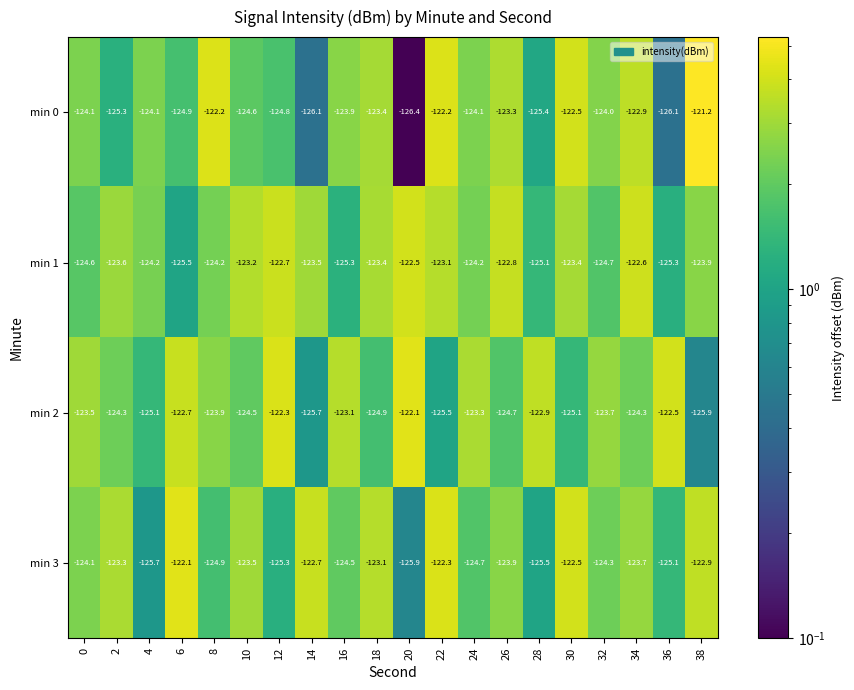

List the labels in order of min 3 value, largest first.

6, 22, 30, 14, 38, 18, 2, 10, 34, 26, 0, 32, 16, 24, 8, 36, 12, 28, 4, 20